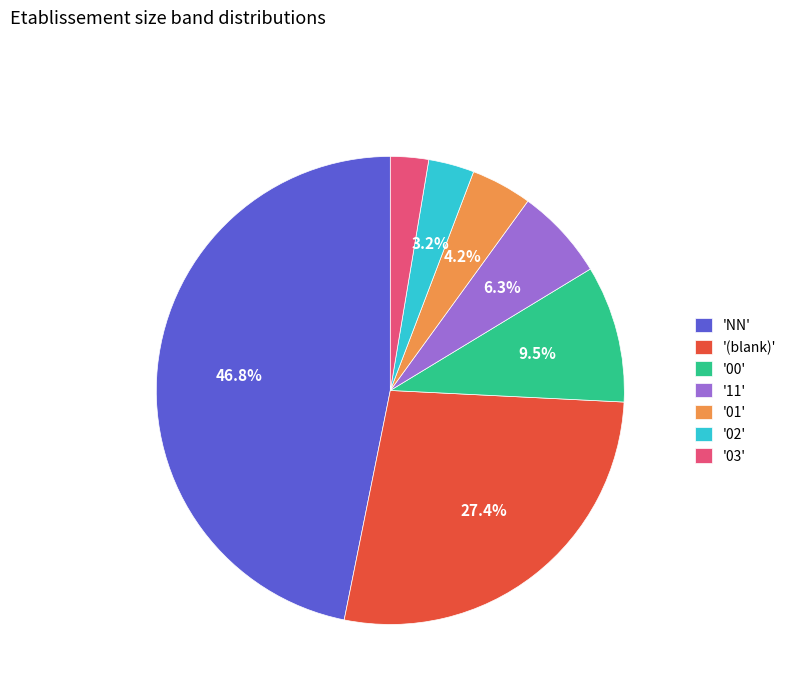

Rank the categories by value from lowest to highest.

'03', '02', '01', '11', '00', '(blank)', 'NN'